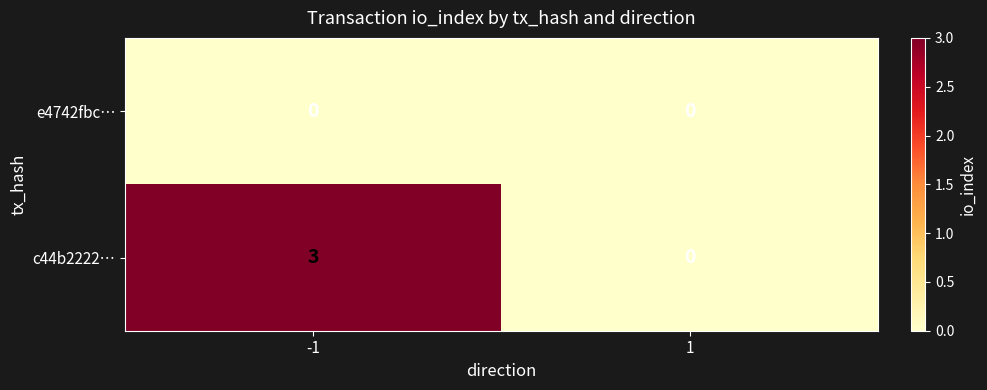

Reading left to right, extract all data points from this chart.

e4742fbc…: 0	0
c44b2222…: 3	0